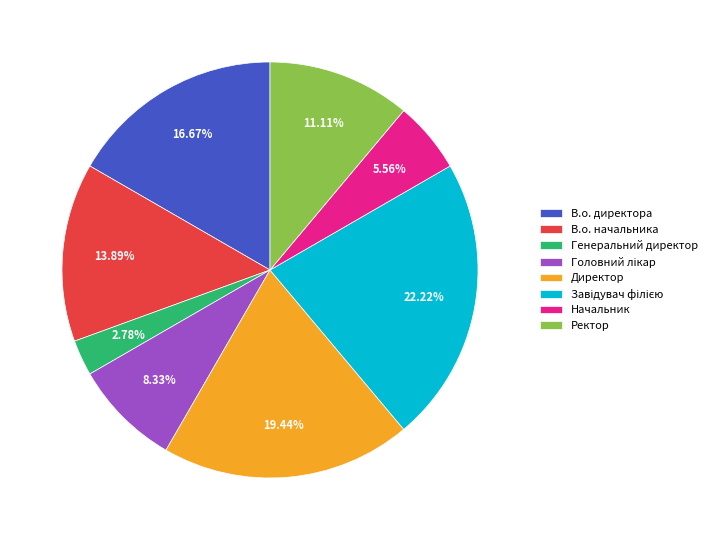

Is there any slice that represents more than half of the pie?

No